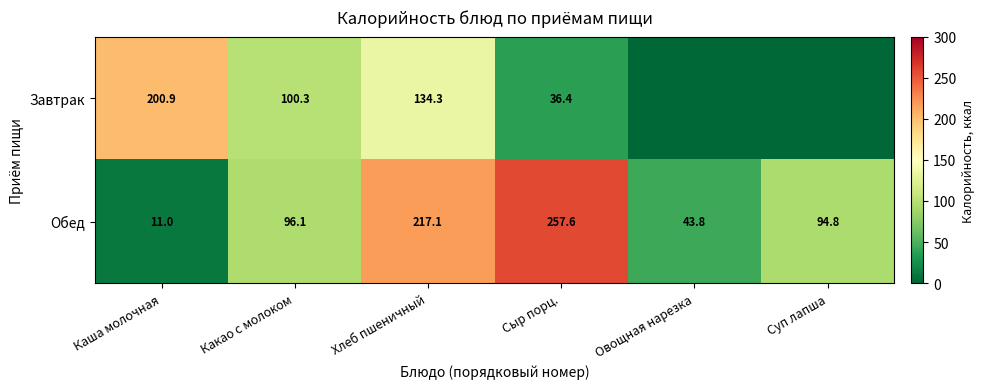

At which label is Обед closest to 134?

Какао с молоком